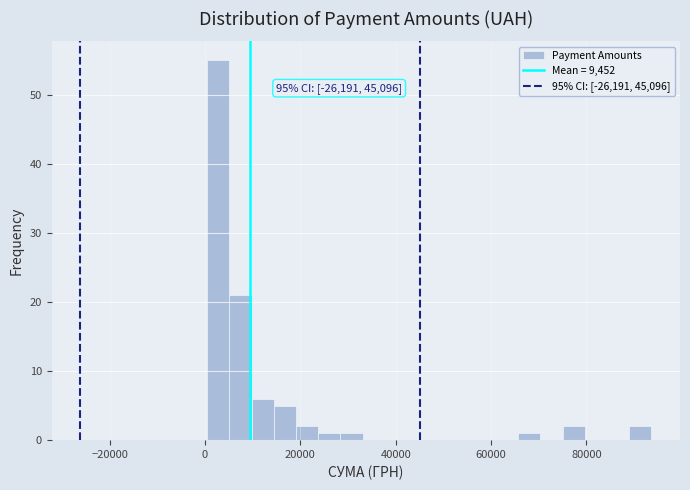

Around what value on the x-axis is the tallest bar? Give the approximate position of its centre, as read against the axis.

2000